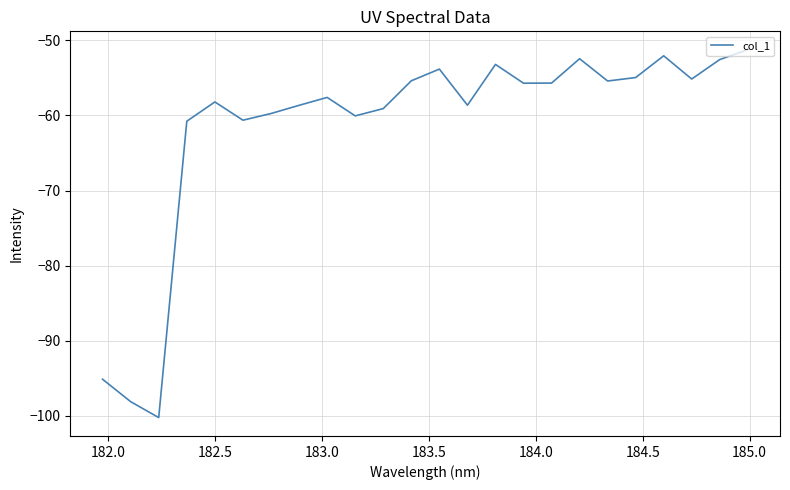

What is the difference between the maximum and minimum values?

49.0